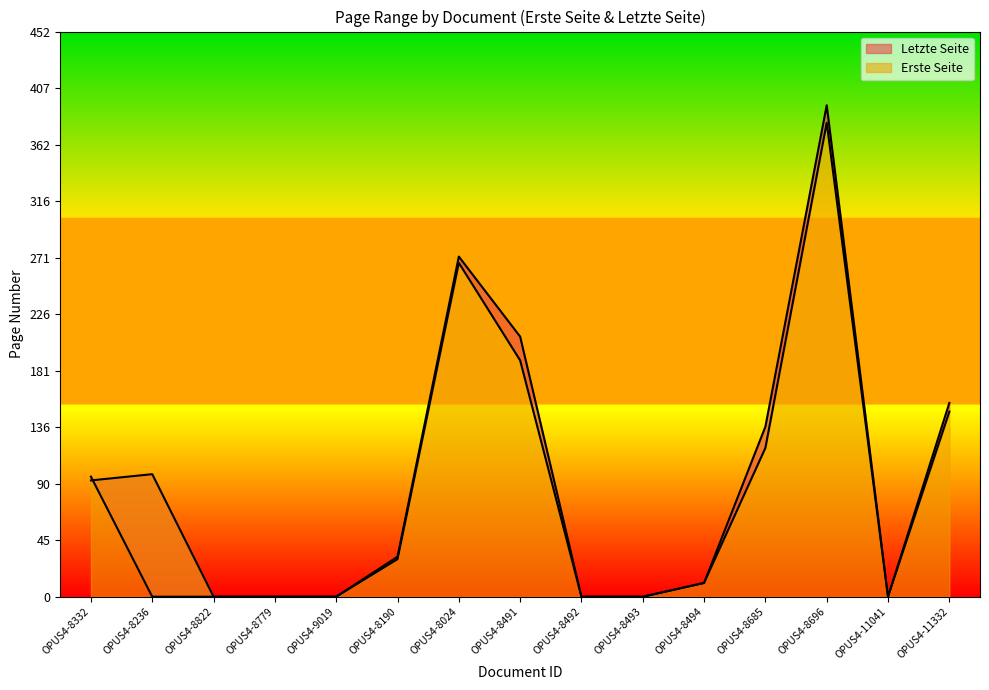

Count the number of categories in the chart.

15